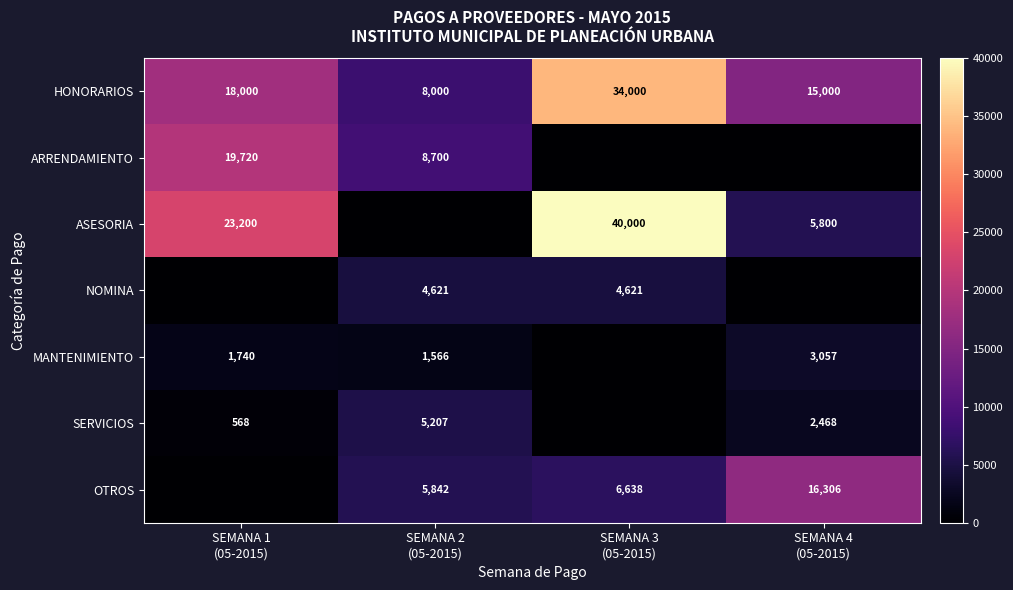

True or false: SERVICIOS has a value of 3887.4 at SEMANA 4 (05-2015).

False